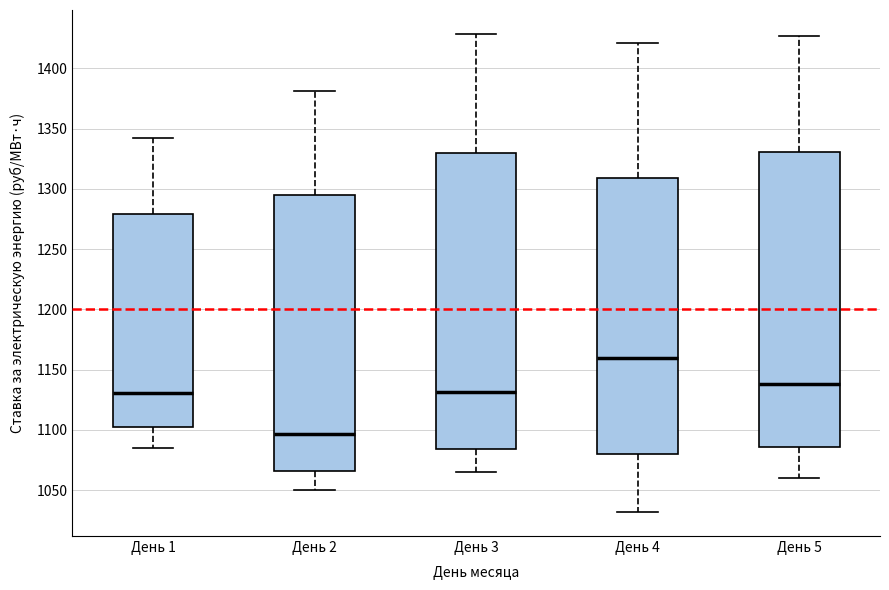

Which box has the lowest median line?

День 2